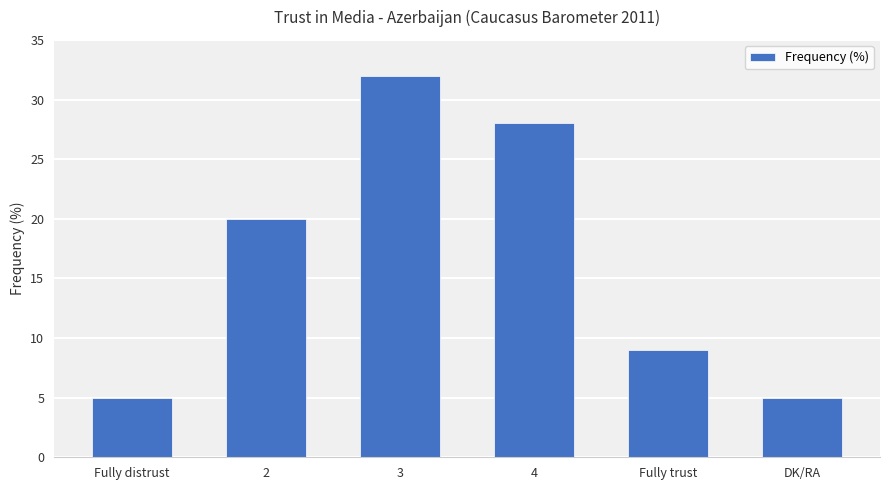

What is the value of the 4th bar from the left?

28